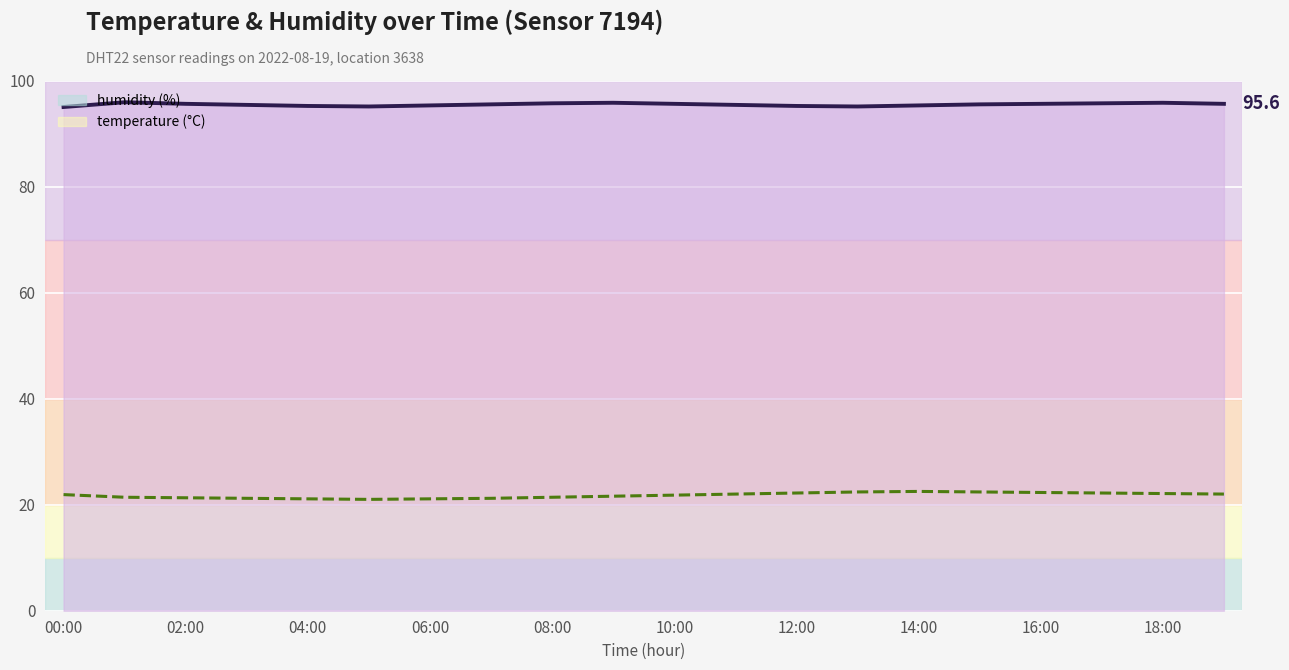

True or false: temperature and humidity intersect in this chart.

False